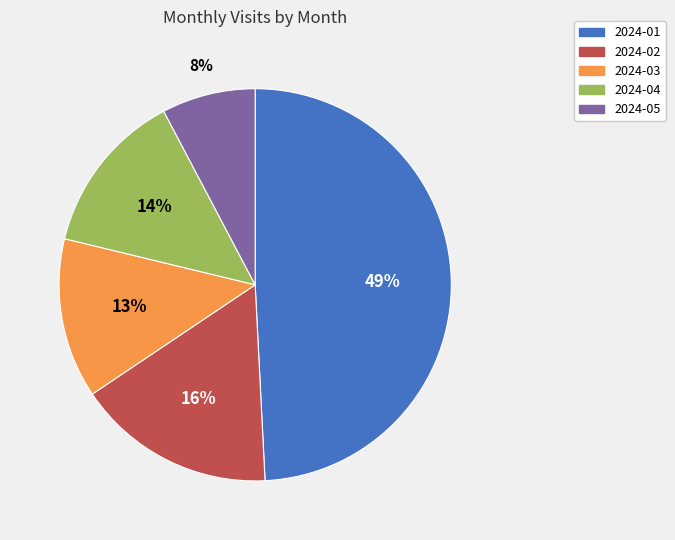

Between 2024-05 and 2024-04, which is larger?

2024-04